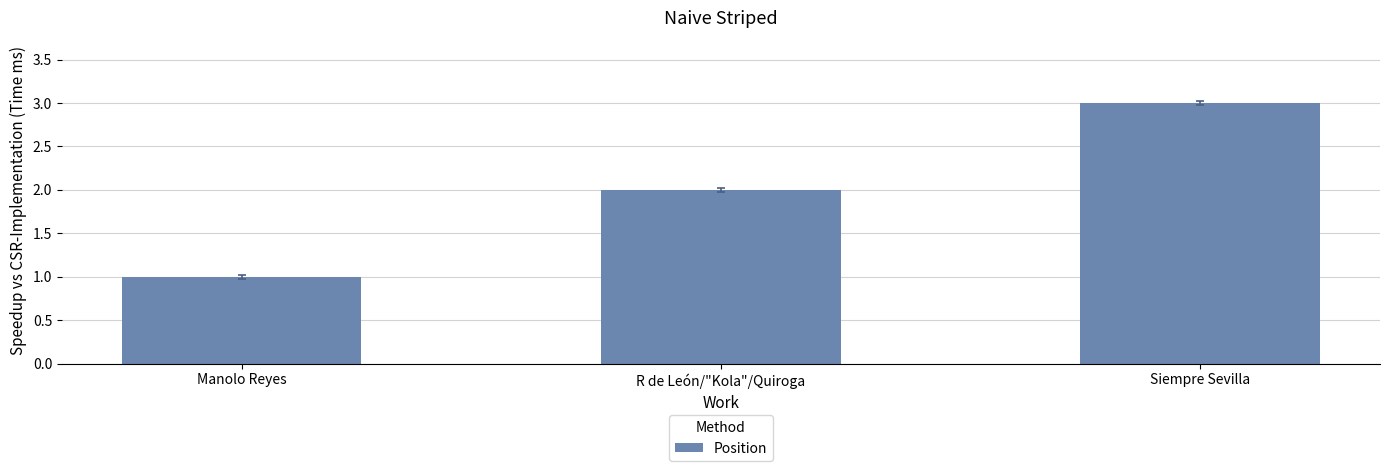

At which label is the value closest to 2?

R de León/"Kola"/Quiroga